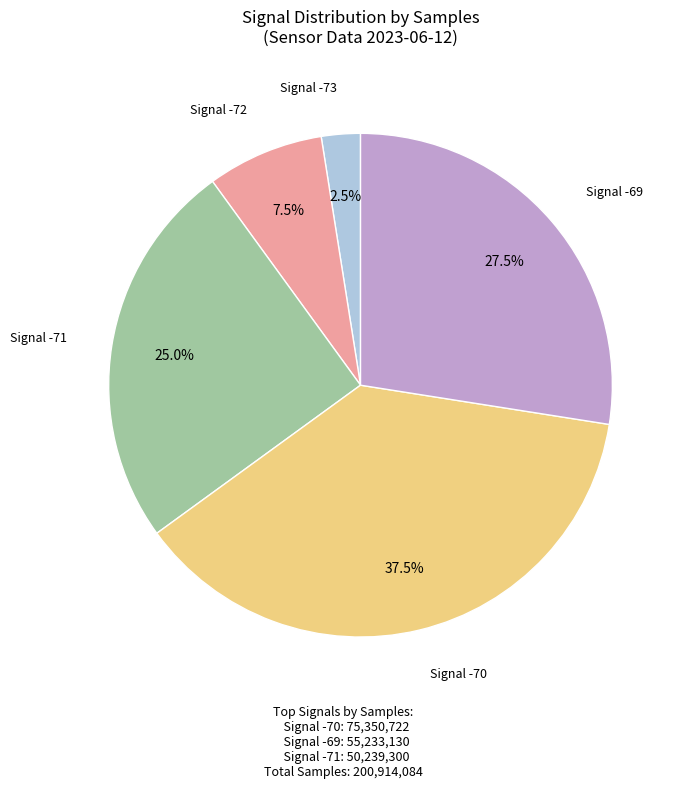

Does any single category account for the majority?

No